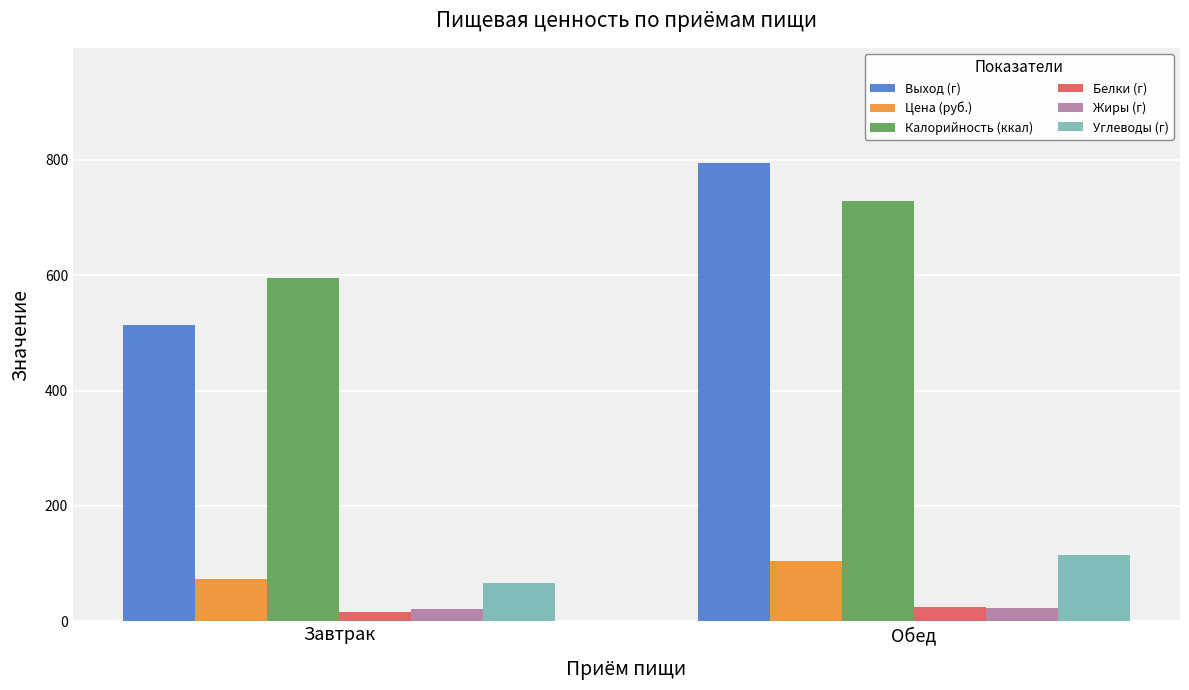

At which label does Углеводы (г) reach its peak?

Обед